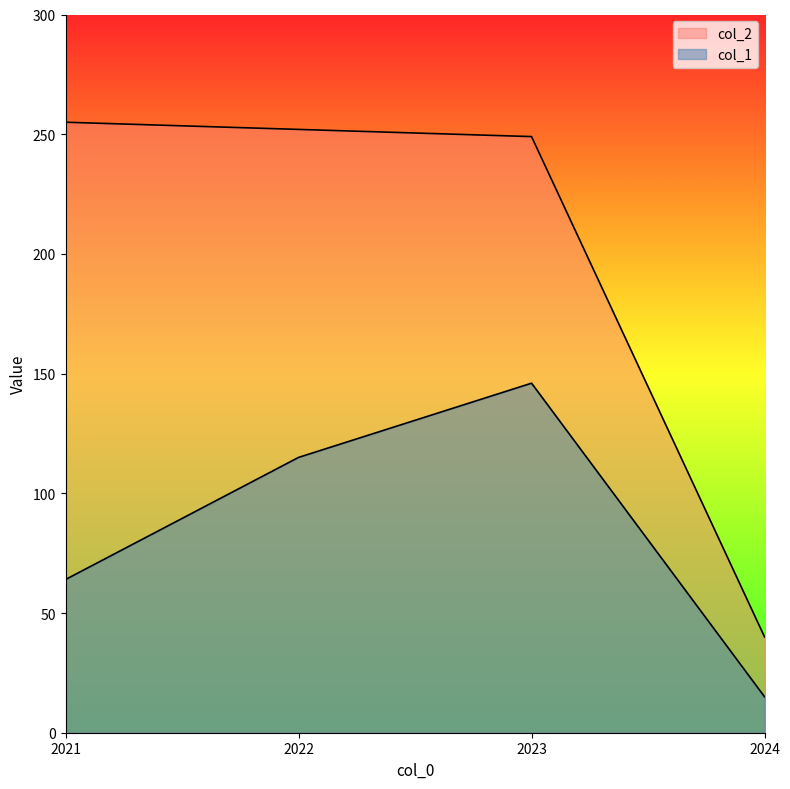

Where is col_1 nearest to the value 80?

2021